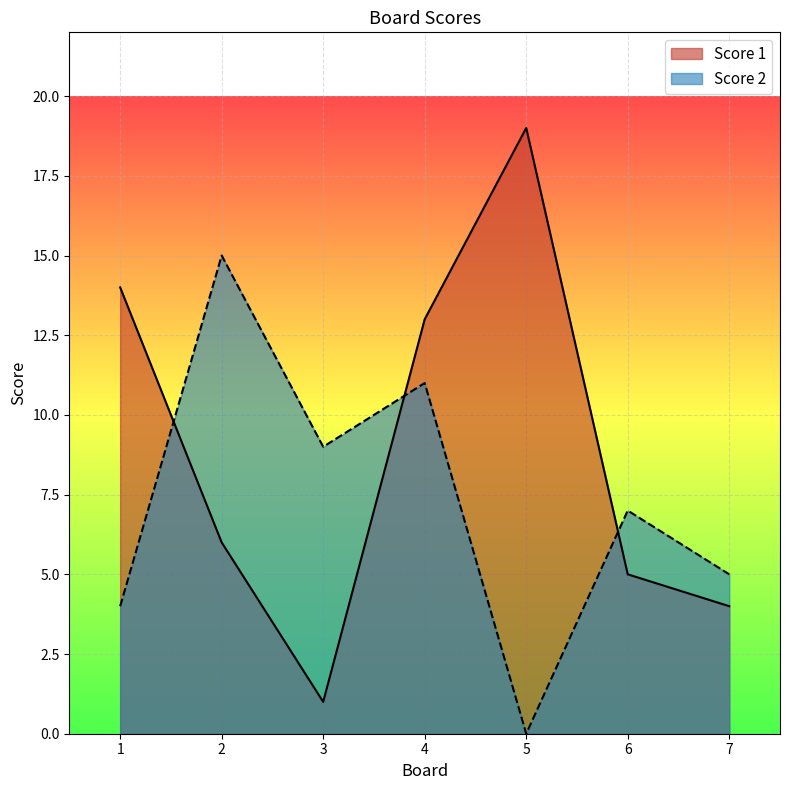

Reading left to right, what are all the values shown in this chart?

Score 1: 14	6	1	13	19	5	4
Score 2: 4	15	9	11	0	7	5